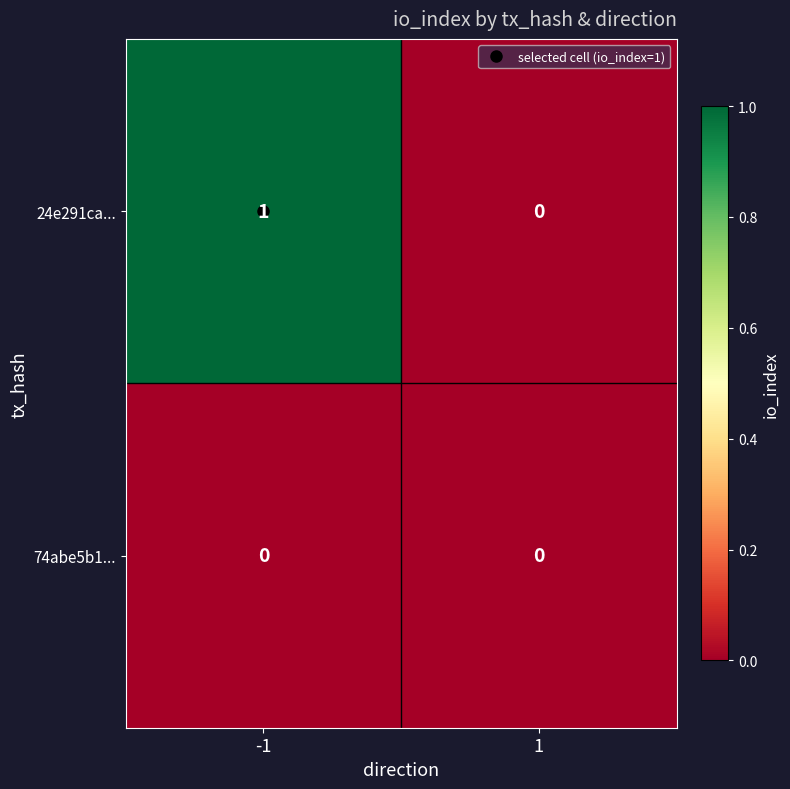

Rank the series by their maximum value, from highest to lowest.

24e291ca..., 74abe5b1...